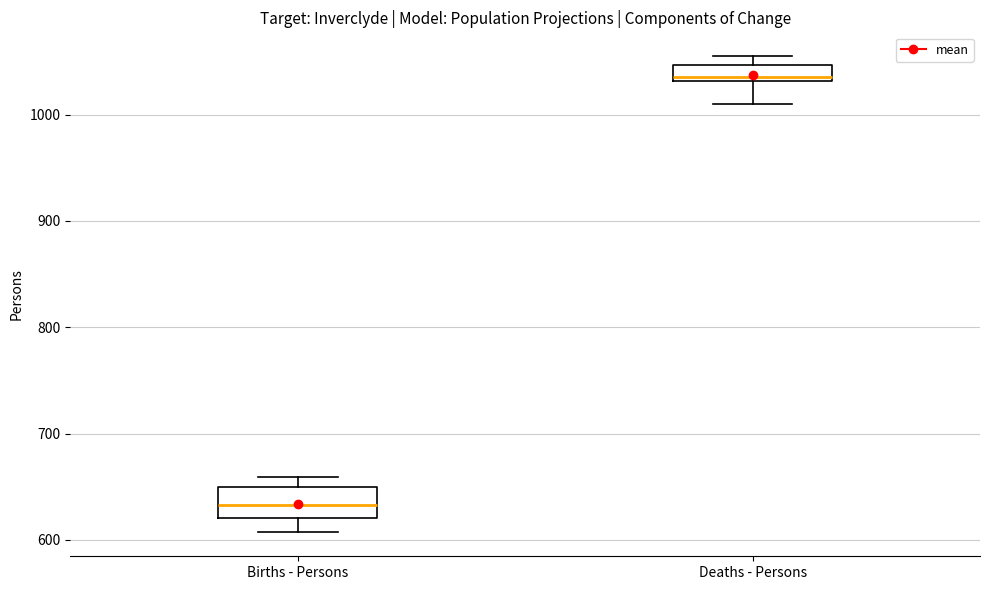

Which box's median line is the lowest?

Births - Persons